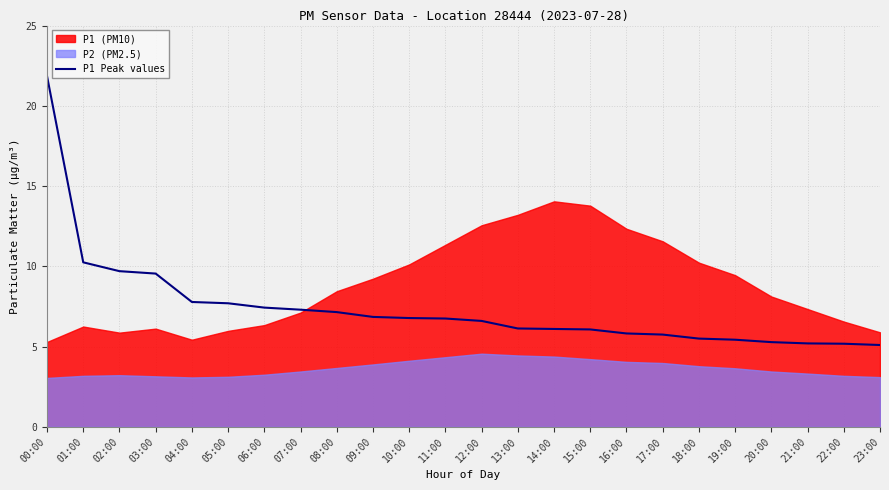

Read the value at 01:00.

10.2